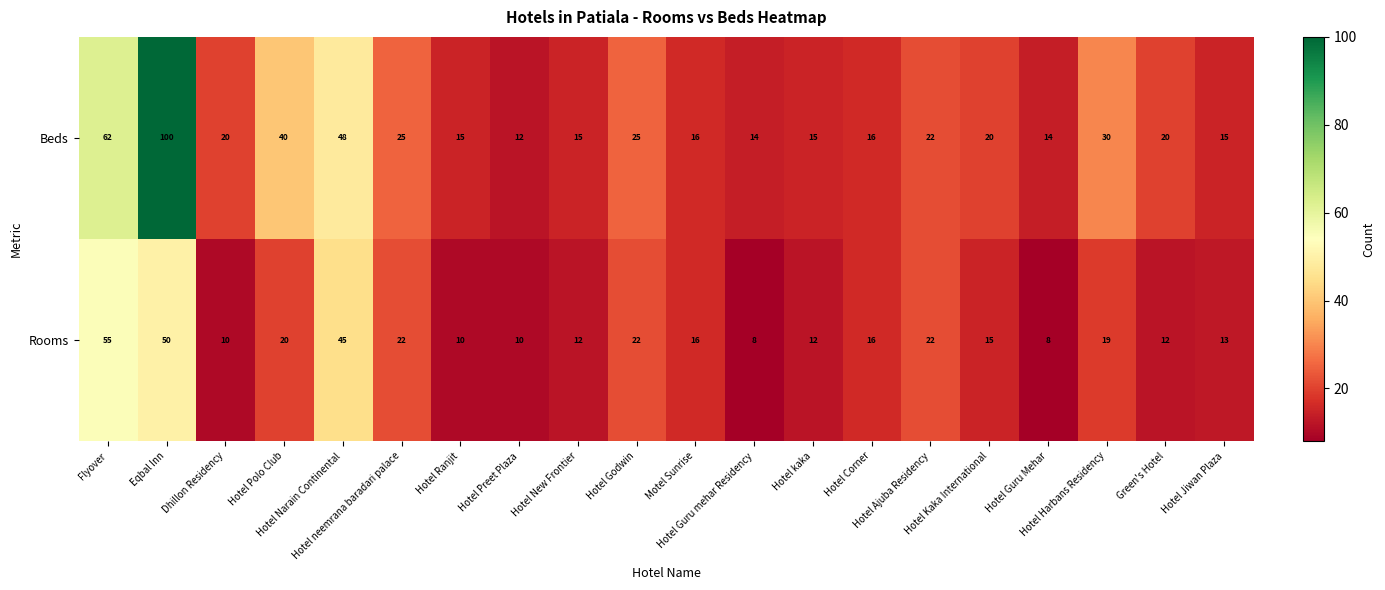

Which label corresponds to the largest value in the chart?

Eqbal Inn